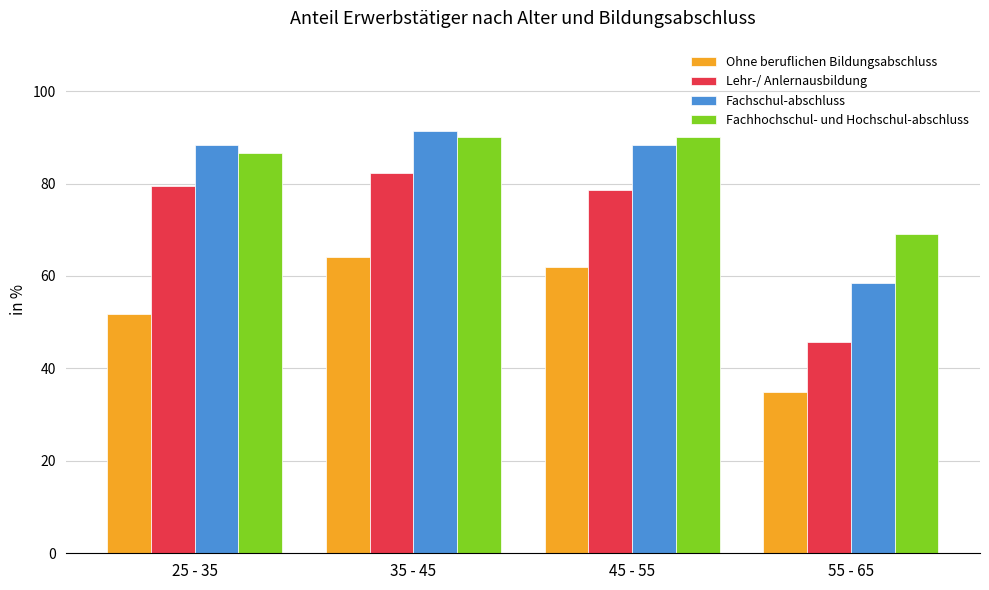

Does the chart contain stacked bars?

No